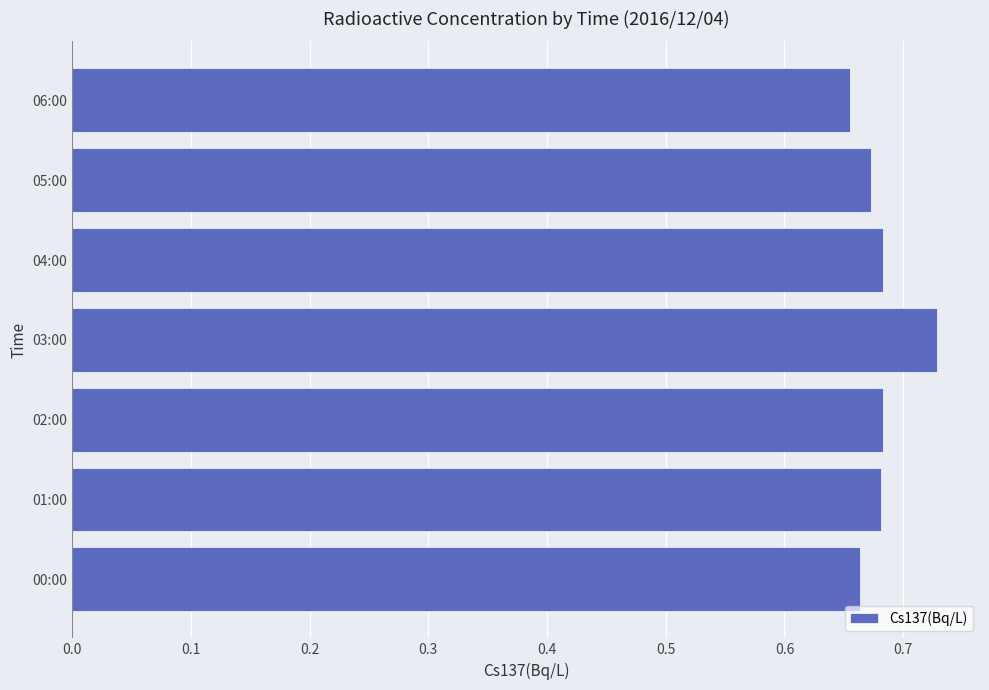

What is the sum of all values?

4.8